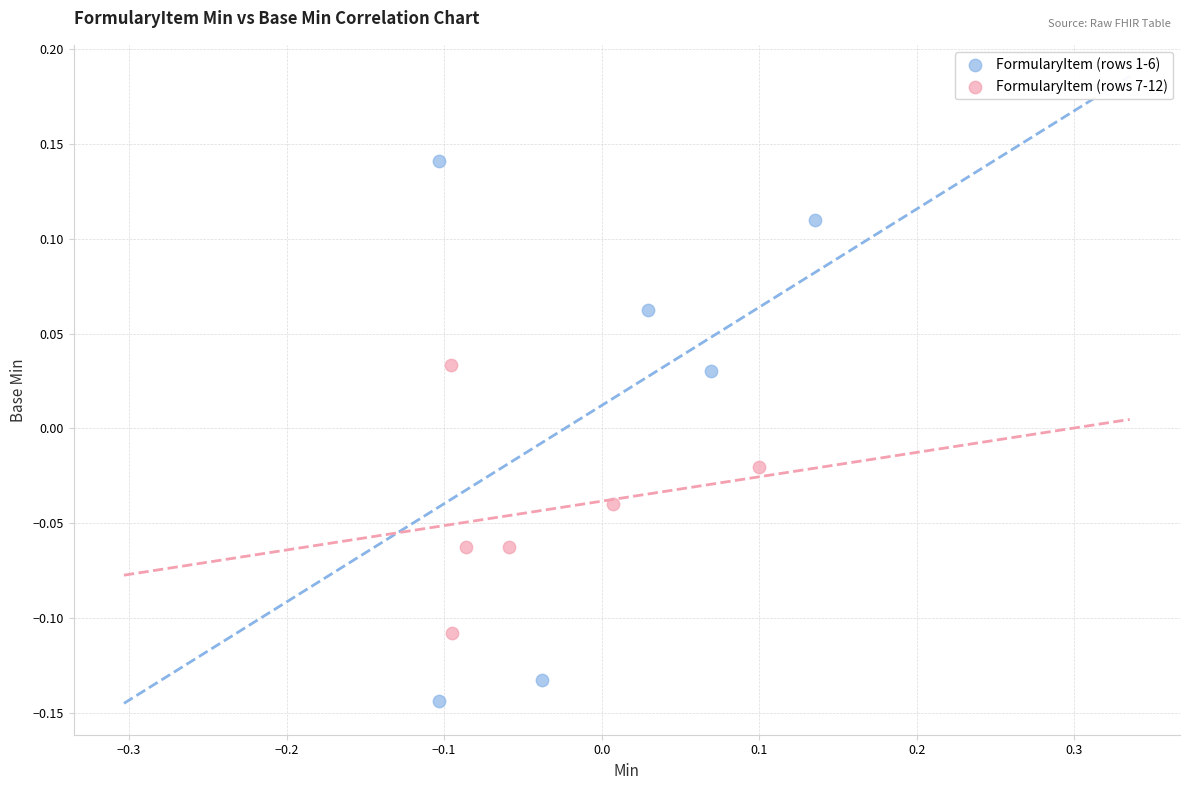

Which series has the widest spread of Y values?

FormularyItem (rows 1-6)